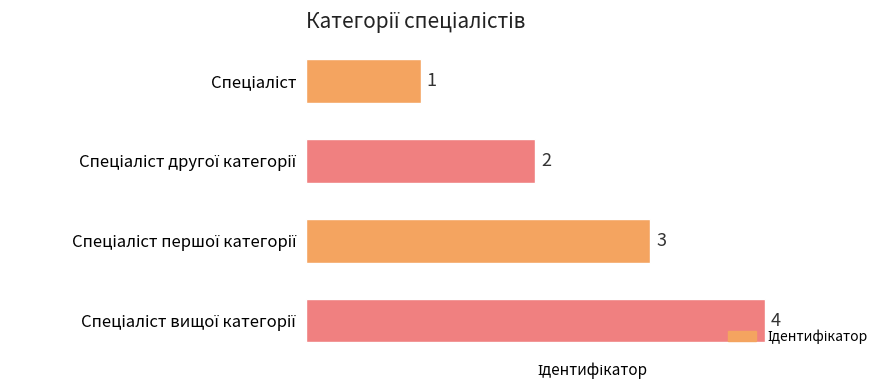

How many bars are there in total?

4